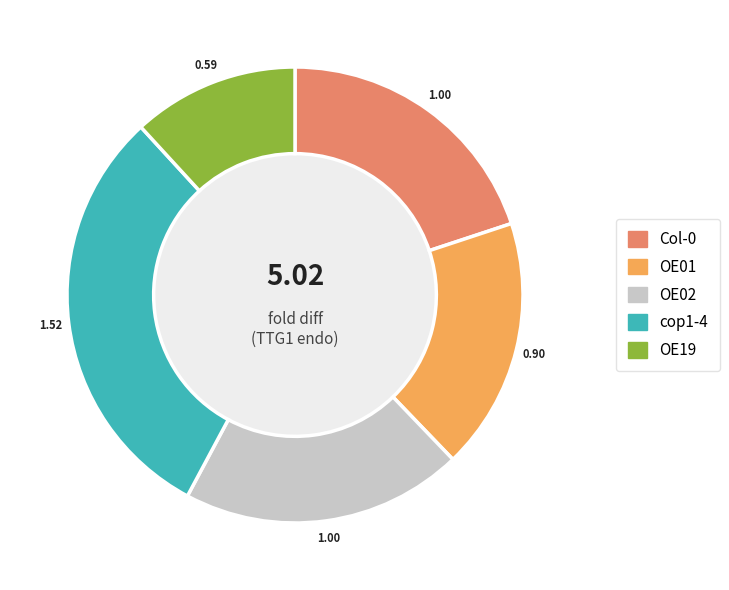

Approximately how many times larger is the value at OE19 compared to cop1-4?

0.4